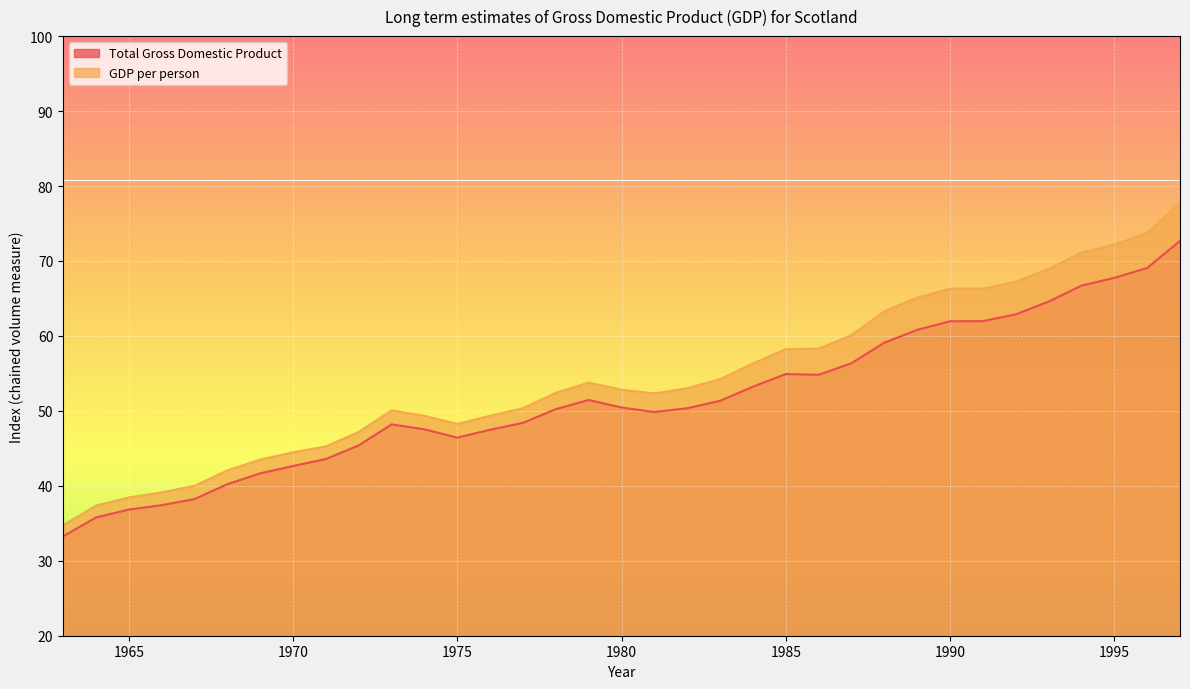

Where is the first local minimum for GDP per person?

1975